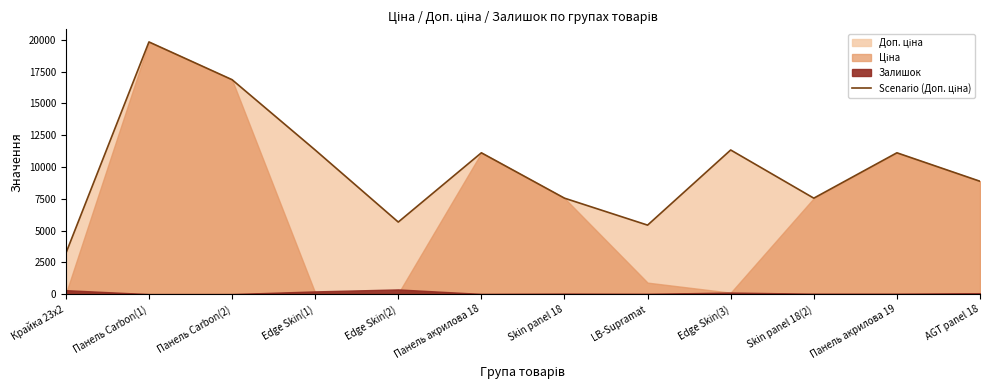

How many values are below 11113?

6